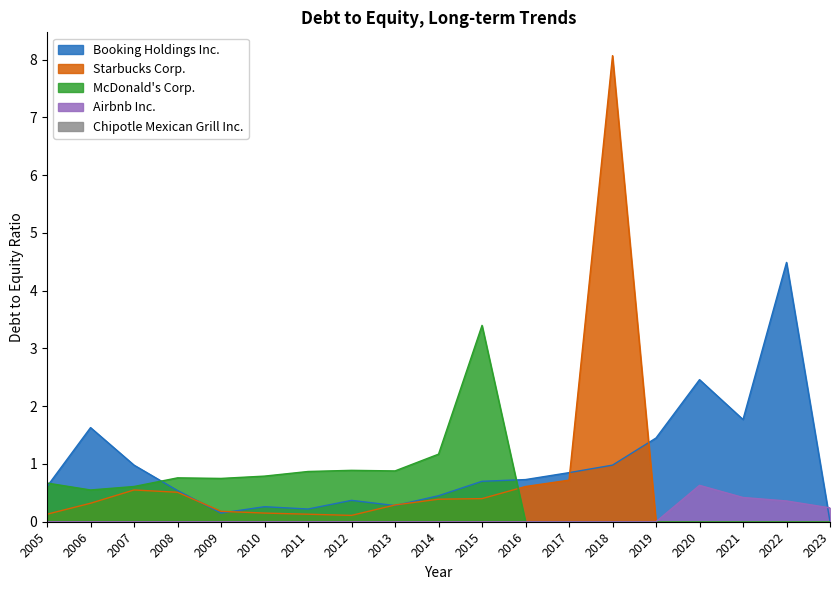

Reading left to right, what are all the values shown in this chart?

Booking Holdings Inc.: 0.6	1.6	1.0	0.5	0.1	0.3	0.2	0.4	0.3	0.5	0.7	0.7	0.8	1.0	1.4	2.5	1.8	4.5	0.0
Starbucks Corp.: 0.1	0.3	0.6	0.5	0.2	0.1	0.1	0.1	0.3	0.4	0.4	0.6	0.7	8.1	0.0	0.0	0.0	0.0	0.0
McDonald's Corp.: 0.7	0.6	0.6	0.8	0.8	0.8	0.9	0.9	0.9	1.2	3.4	0.0	0.0	0.0	0.0	0.0	0.0	0.0	0.0
Airbnb Inc.: 0.0	0.0	0.0	0.0	0.0	0.0	0.0	0.0	0.0	0.0	0.0	0.0	0.0	0.0	0.0	0.6	0.4	0.4	0.2